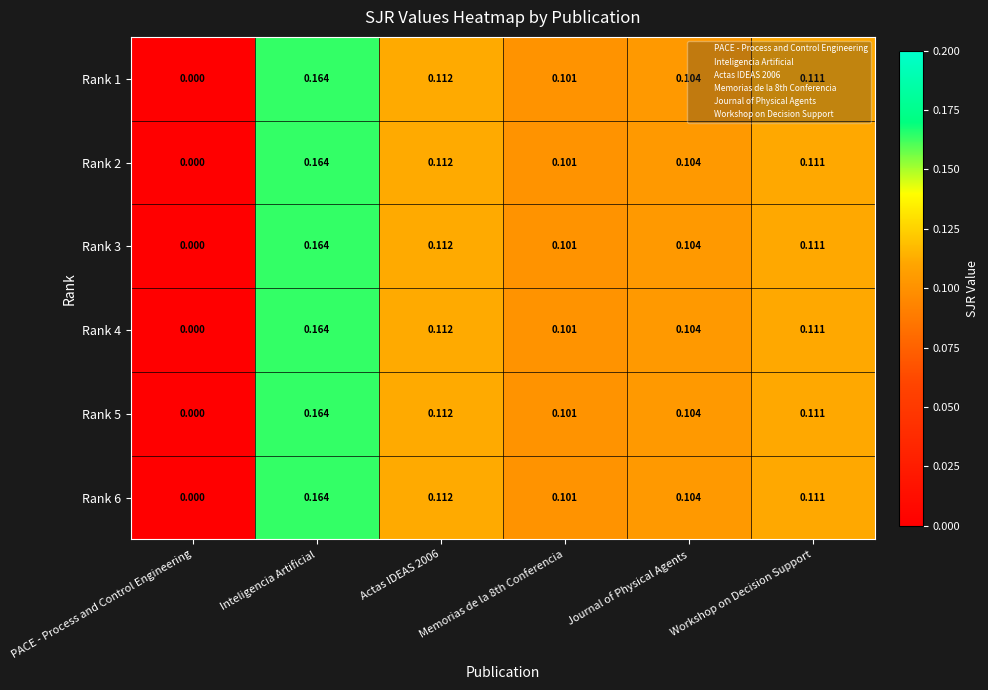

At which label is Rank 1 closest to 0?

PACE - Process and Control Engineering